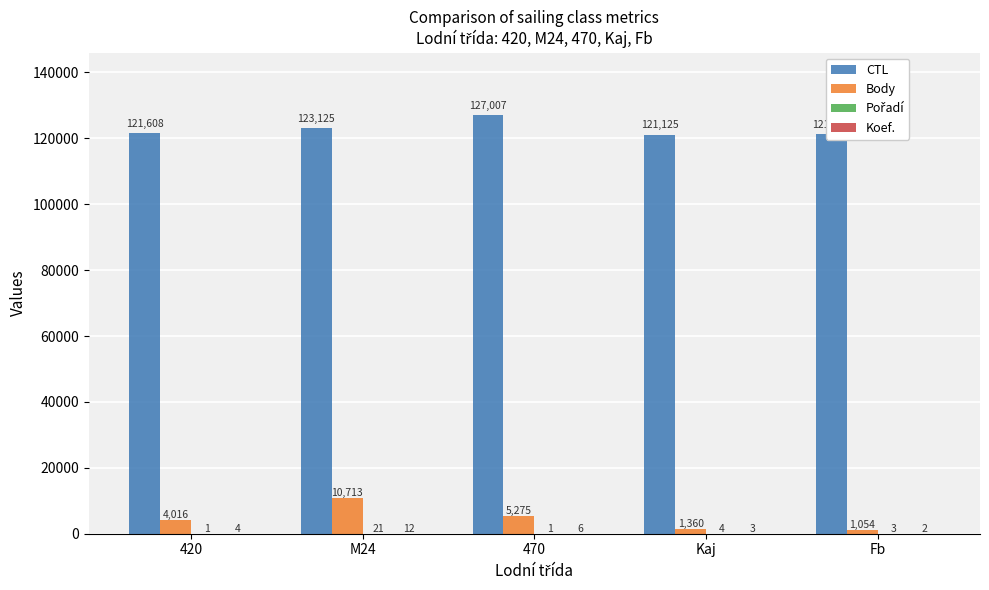

The Body series shows 10713 at M24. True or false?

True